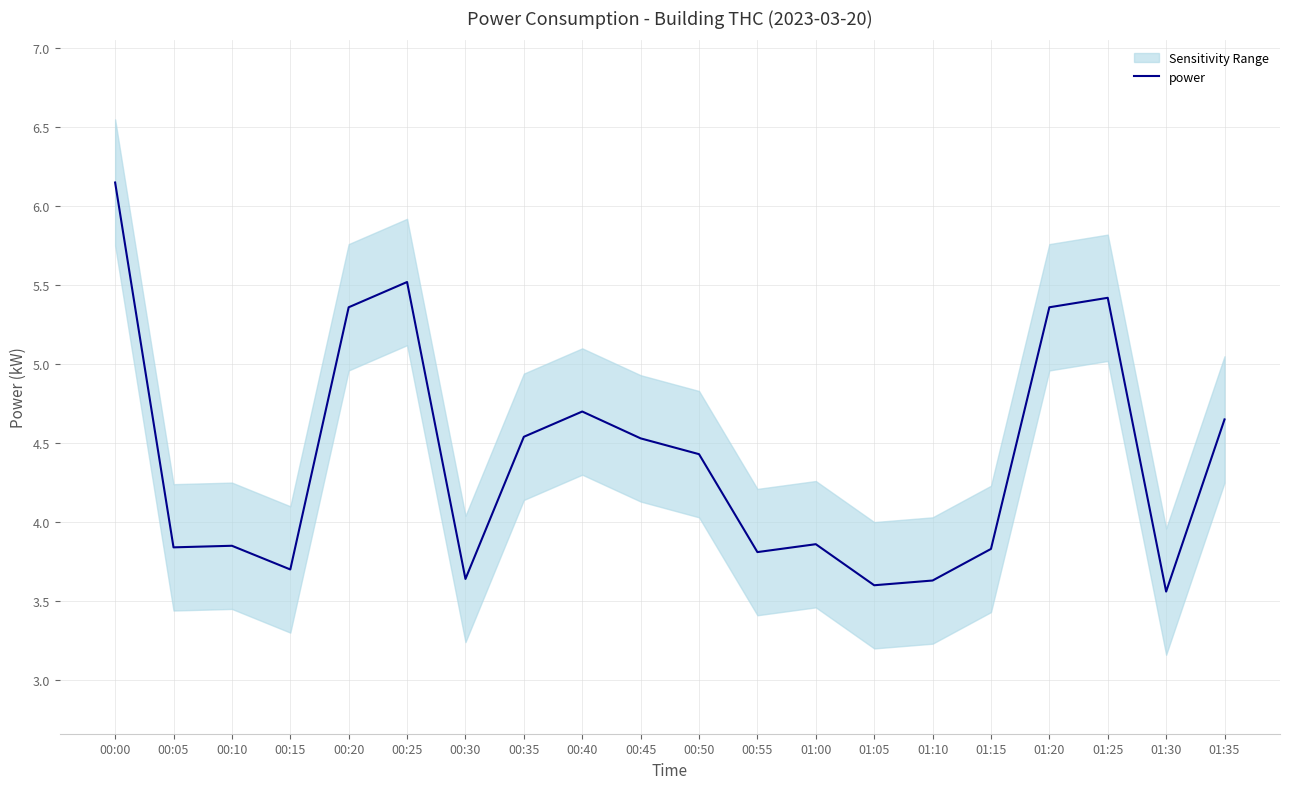

What is the sum of all values?

88.0